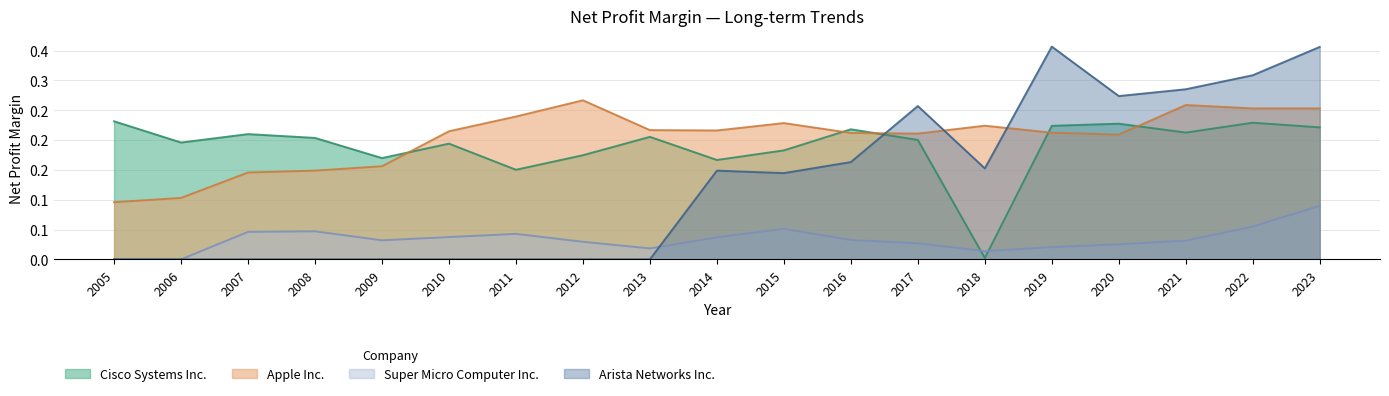

Reading left to right, transcribe all the data shown in this chart.

Cisco Systems Inc.: 0.2	0.2	0.2	0.2	0.2	0.2	0.2	0.2	0.2	0.2	0.2	0.2	0.2	0.0	0.2	0.2	0.2	0.2	0.2
Apple Inc.: 0.1	0.1	0.1	0.1	0.2	0.2	0.2	0.3	0.2	0.2	0.2	0.2	0.2	0.2	0.2	0.2	0.3	0.3	0.3
Super Micro Computer Inc.: 0.0	0.0	0.0	0.0	0.0	0.0	0.0	0.0	0.0	0.0	0.1	0.0	0.0	0.0	0.0	0.0	0.0	0.1	0.1
Arista Networks Inc.: 0.0	0.0	0.0	0.0	0.0	0.0	0.0	0.0	0.0	0.1	0.1	0.2	0.3	0.2	0.4	0.3	0.3	0.3	0.4